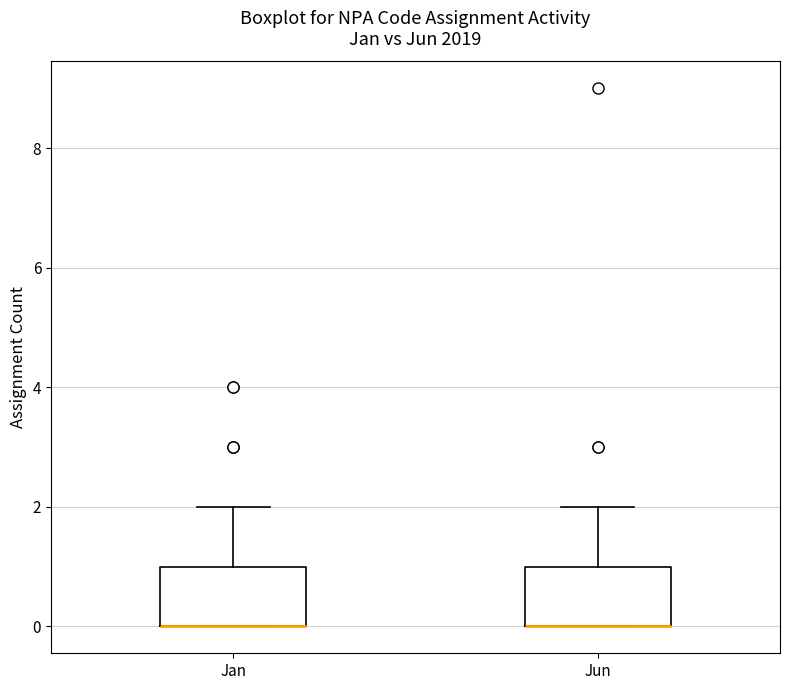

Reading left to right, transcribe this box plot: for each box, give where its median line is, the range the box spans, and where its two whiskers end, as read against the y-axis. The values are not printed on the chart, so give them approximately, as read against the axis.

Jan: median 0 (drawn on the box's lower edge), box 0 to 1, whiskers 0 to 2
Jun: median 0 (drawn on the box's lower edge), box 0 to 1, whiskers 0 to 2